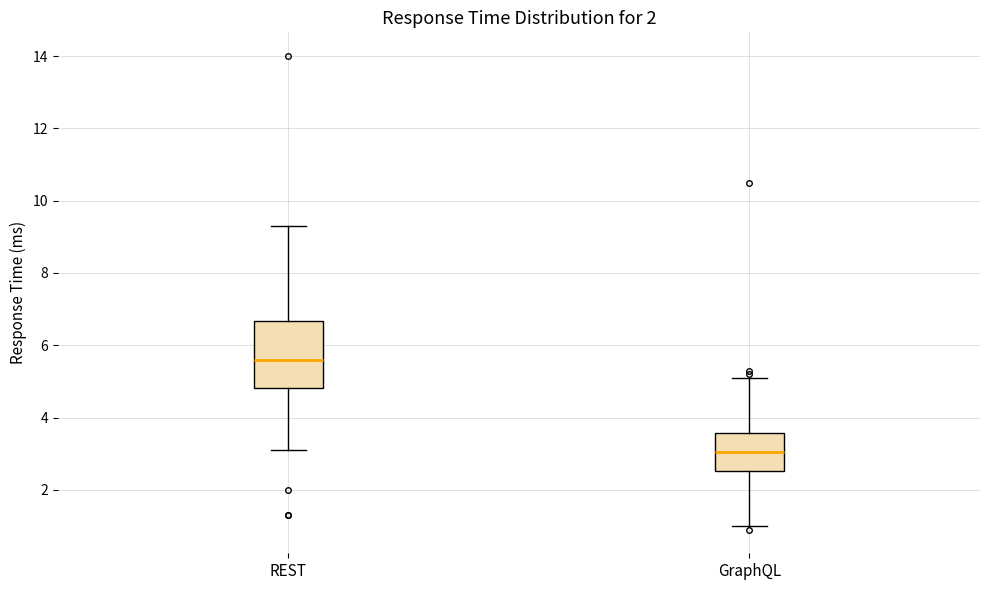

Reading left to right, transcribe this box plot: for each box, give where its median line is, the range the box spans, and where its two whiskers end, as read against the y-axis. The values are not printed on the chart, so give them approximately, as read against the axis.

REST: median 5.6, box 4.8 to 6.6, whiskers 3.2 to 9.4
GraphQL: median 3.0, box 2.6 to 3.6, whiskers 1.0 to 5.2